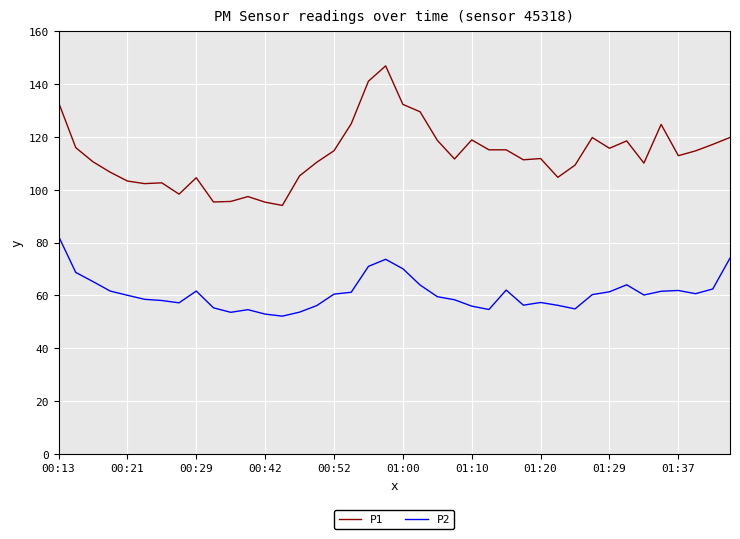

At how many categories does at least one series exceed 66?

40